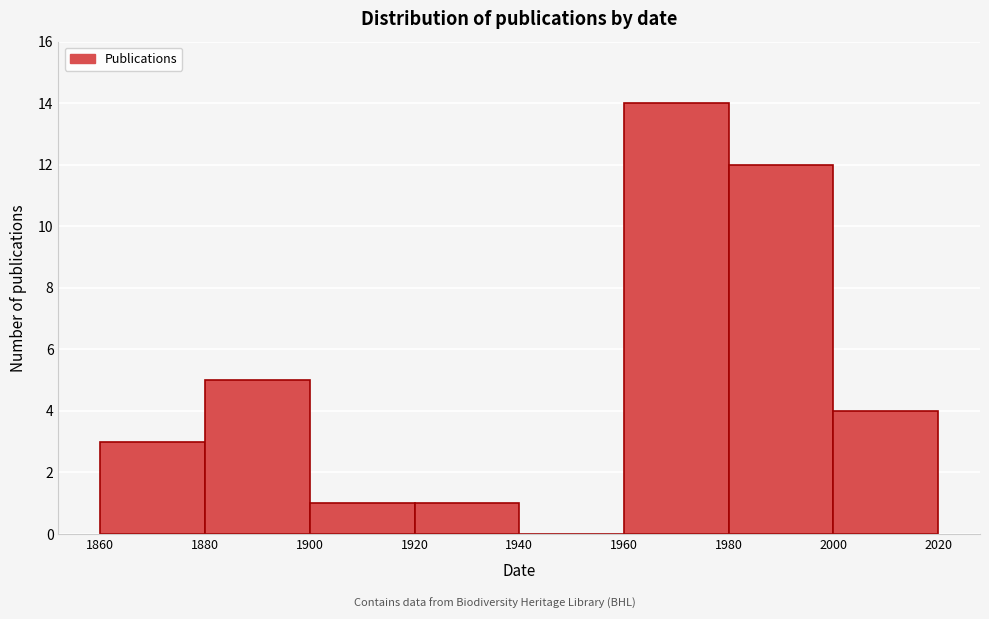

How tall is the bar that spans 1900 to 1920 on the x-axis? The values are not printed on the chart, so give them approximately, as read against the axis.

1